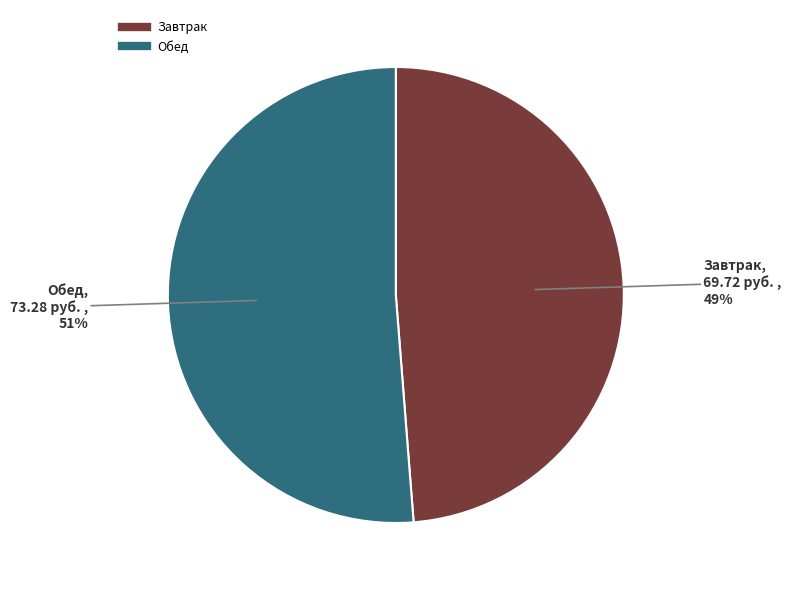

To the nearest percent, what is the average slice percentage?

50%